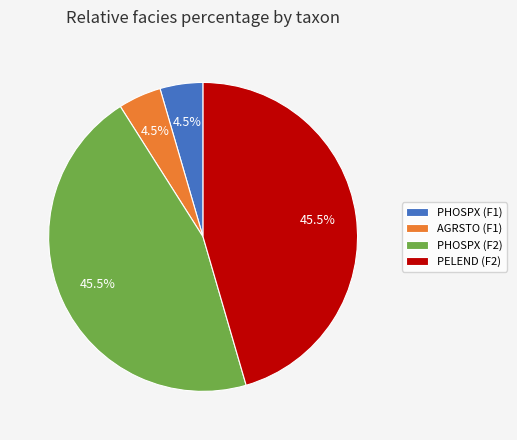

What is the ratio of the value at PELEND (F2) to the value at PHOSPX (F2)?

1.0